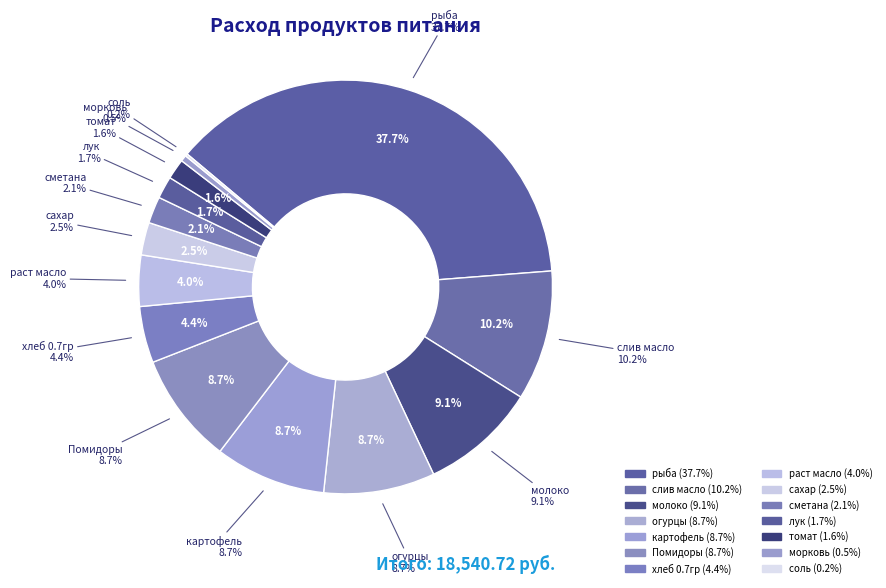

Approximately how many times larger is the value at слив масло compared to соль?

54.9